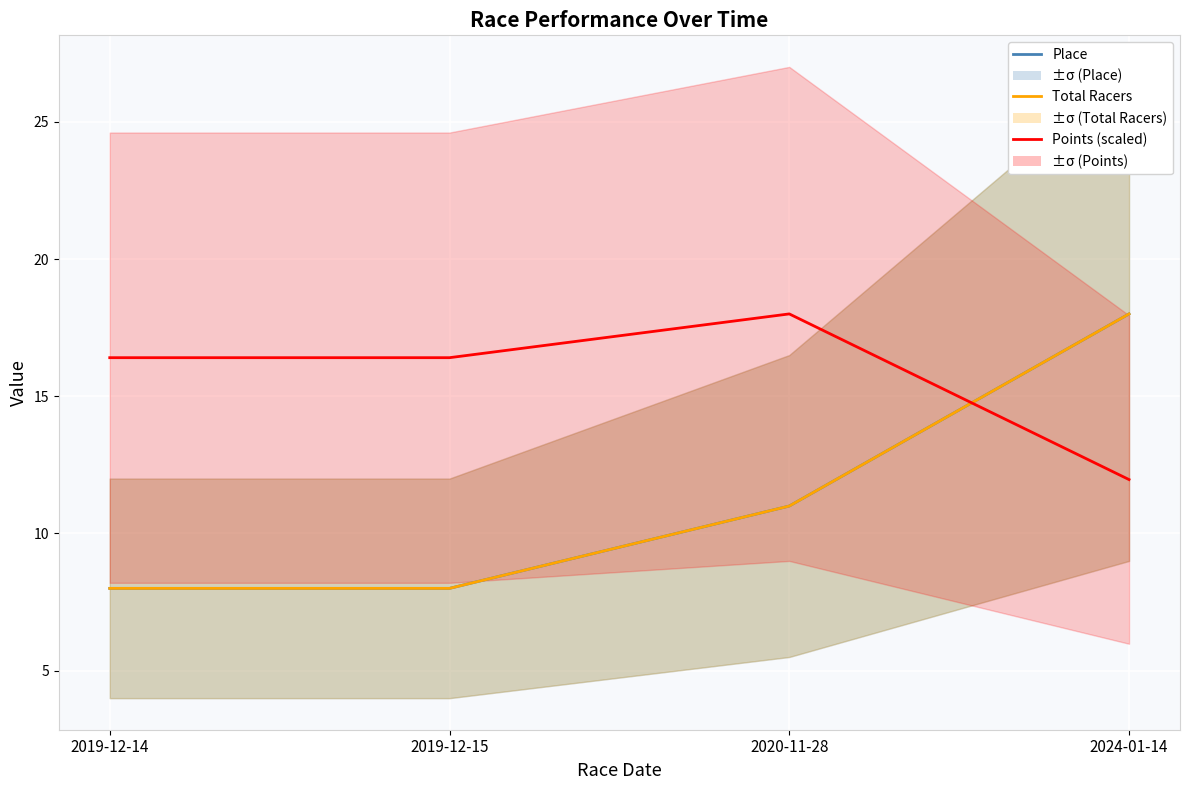

Rank the categories by Points (scaled) value from highest to lowest.

2020-11-28, 2019-12-14, 2019-12-15, 2024-01-14